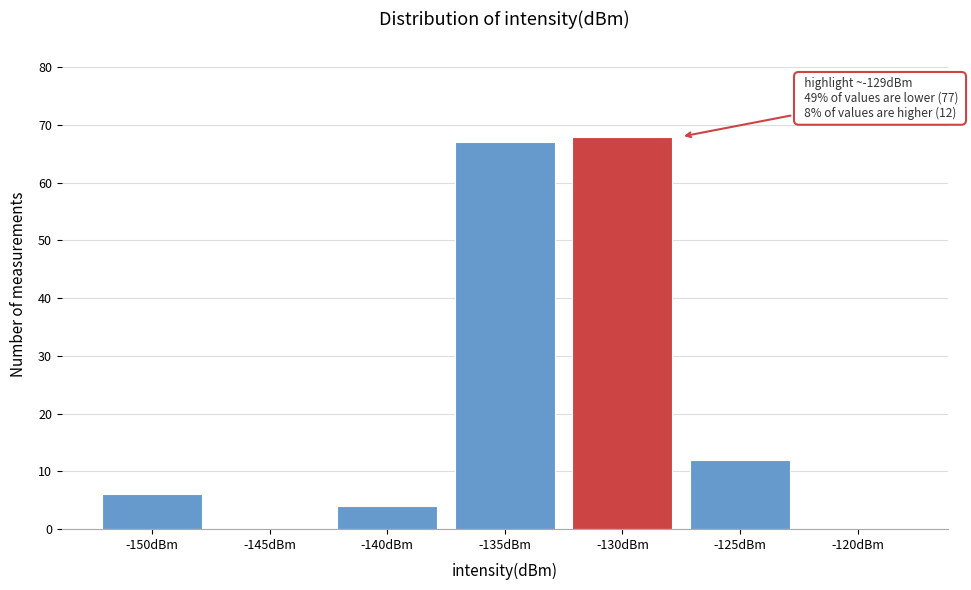

Reading left to right, list all the values displayed in this chart.

-150dBm=6	-145dBm=0	-140dBm=4	-135dBm=67	-130dBm=68	-125dBm=12	-120dBm=0